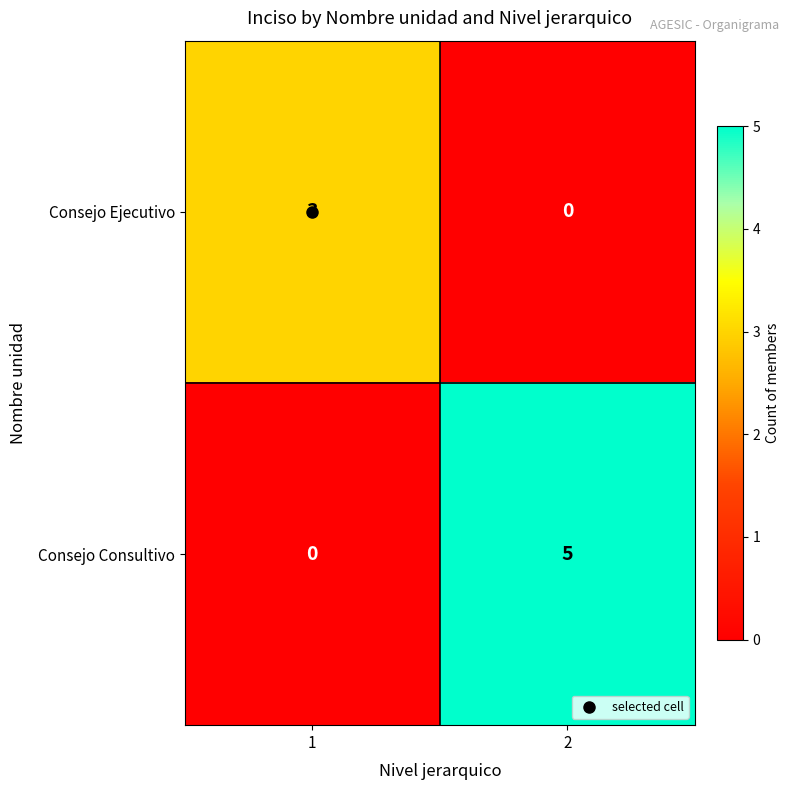

What is the total value across all series at 2?

5